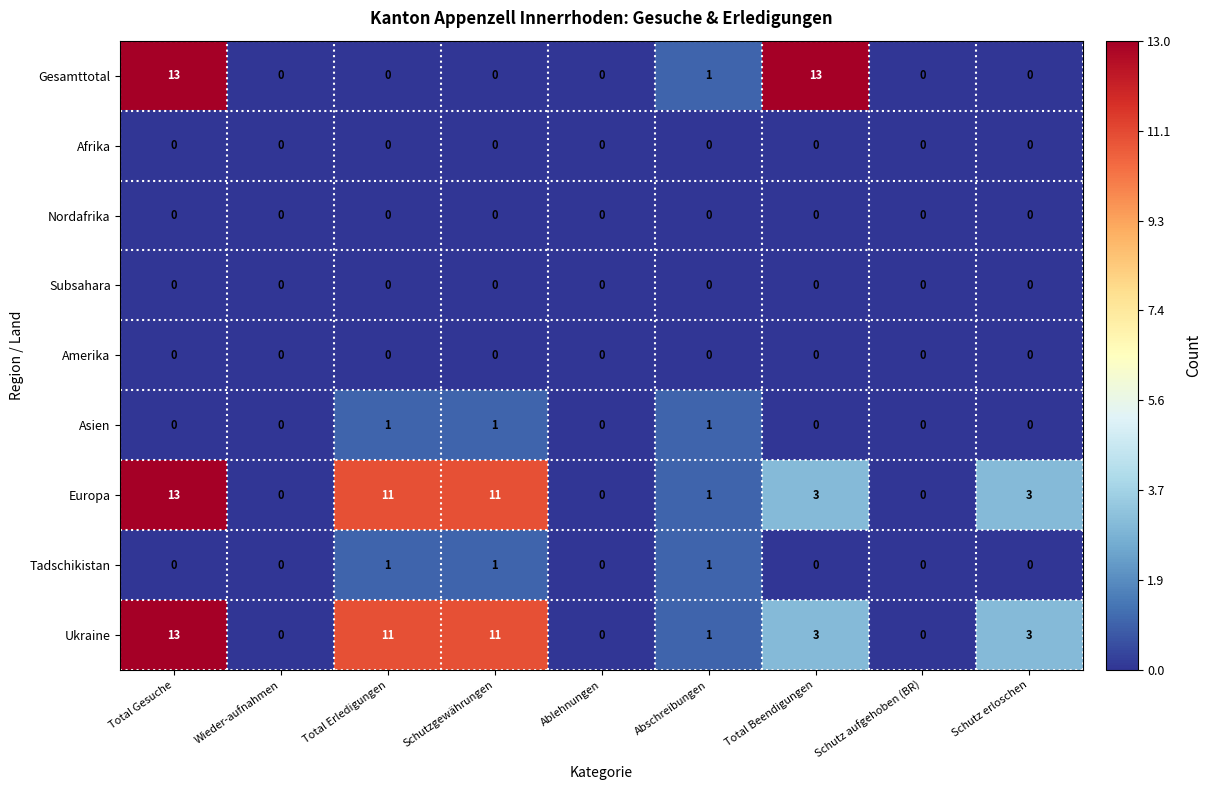

Which category has the highest value in the Europa series?

Total Gesuche